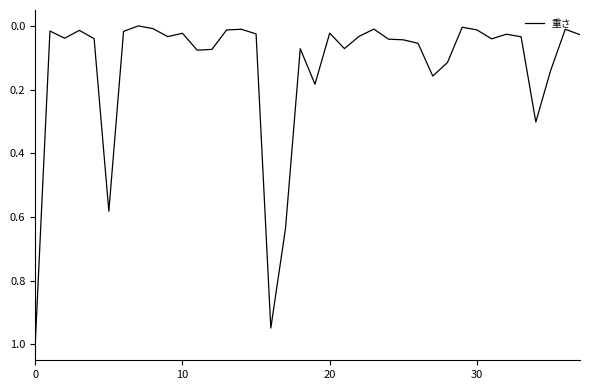

What is the average value?

0.1